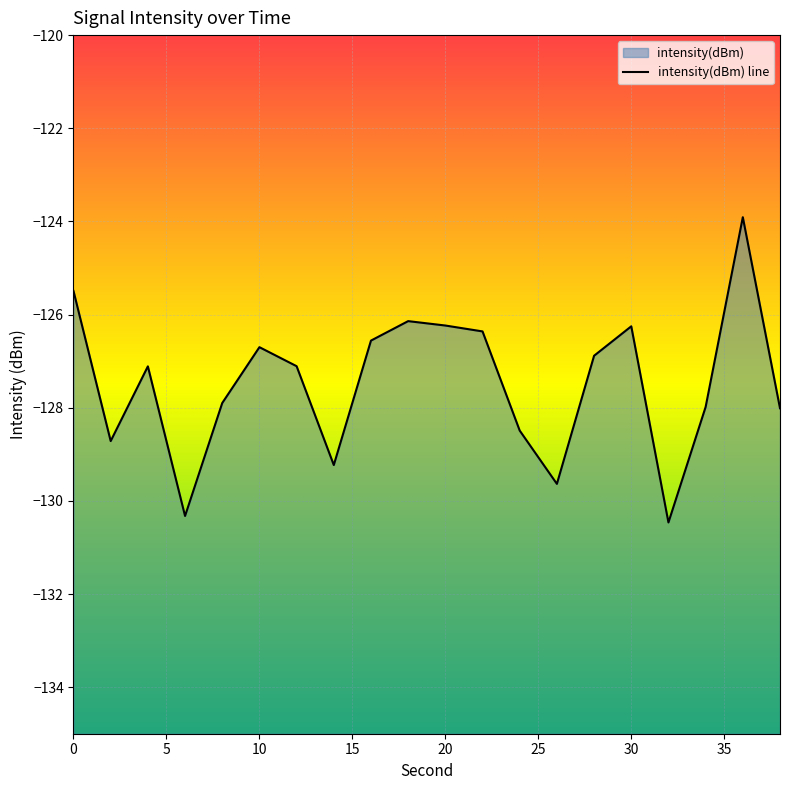

At which category does the data reach its first local valley?

2